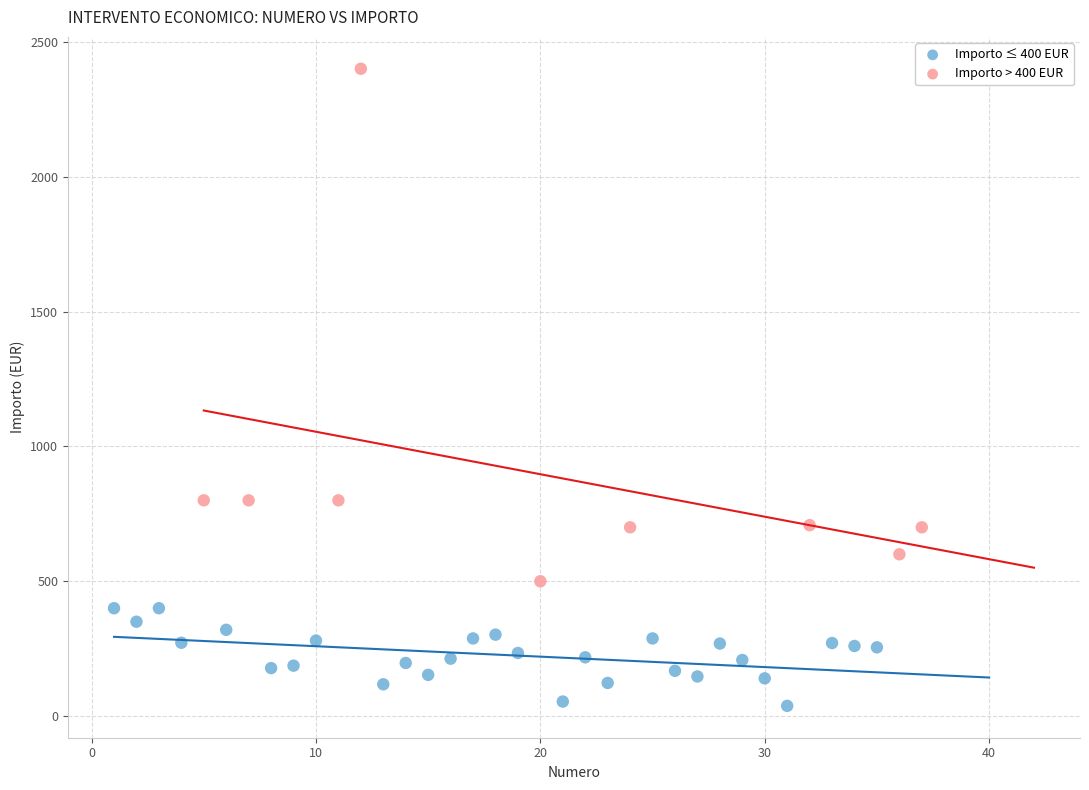

Which series reaches the minimum Y coordinate?

Importo ≤ 400 EUR